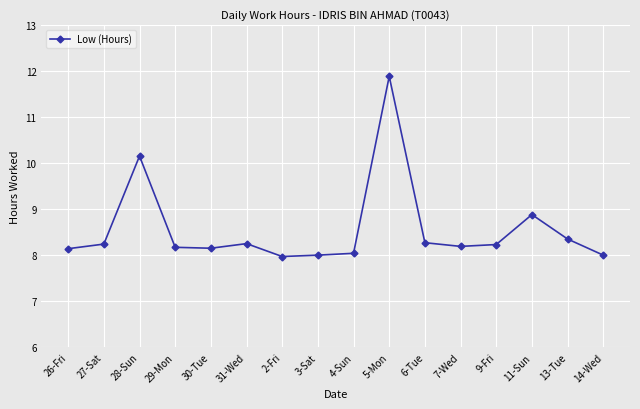

The chart shows a value of 8.1 at 26-Fri. True or false?

True